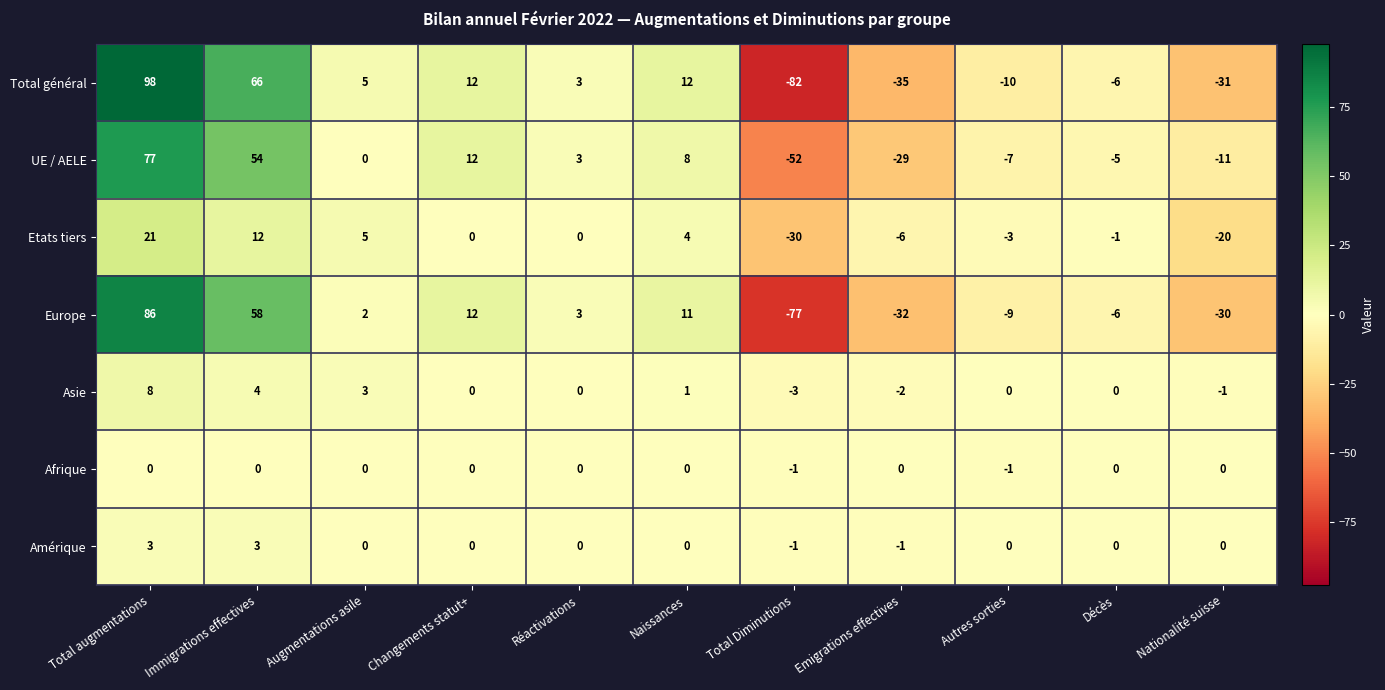

Rank the series by their maximum value, from highest to lowest.

Total général, Europe, UE / AELE, Etats tiers, Asie, Amérique, Afrique